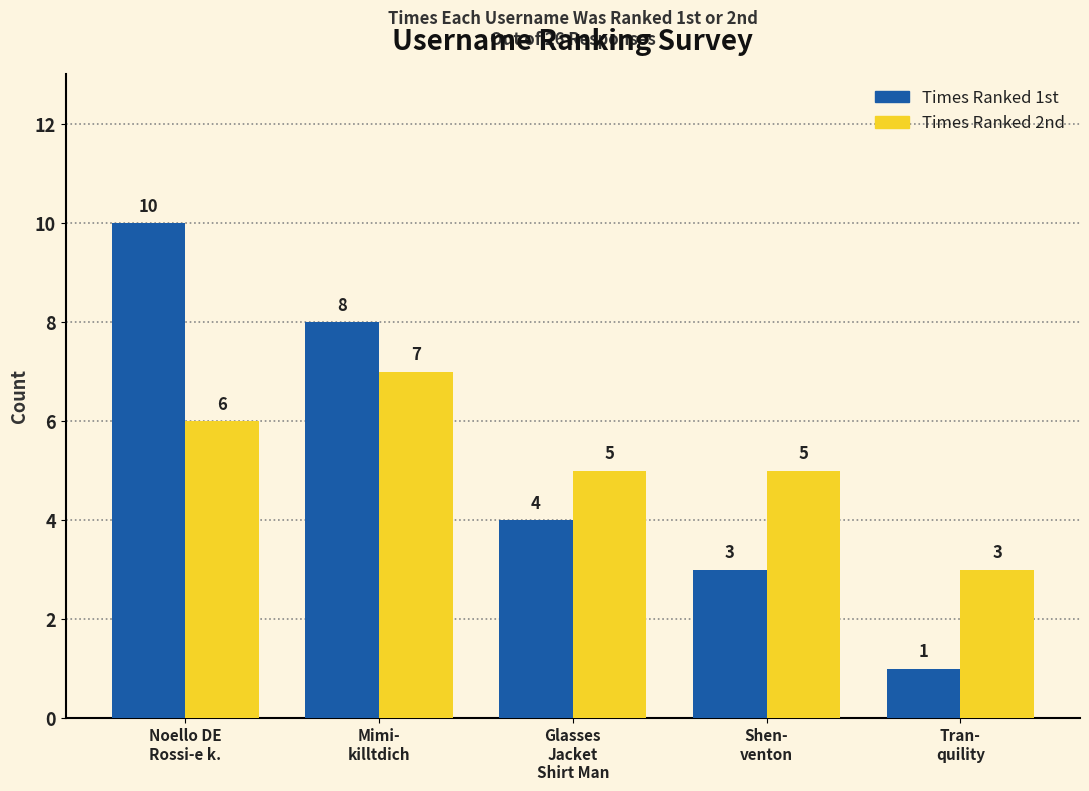

Reading left to right, what are all the values shown in this chart?

Times Ranked 1st: Noello DE
Rossi-e k.=10	Mimi-
killtdich=8	Glasses
Jacket
Shirt Man=4	Shen-
venton=3	Tran-
quility=1
Times Ranked 2nd: Noello DE
Rossi-e k.=6	Mimi-
killtdich=7	Glasses
Jacket
Shirt Man=5	Shen-
venton=5	Tran-
quility=3